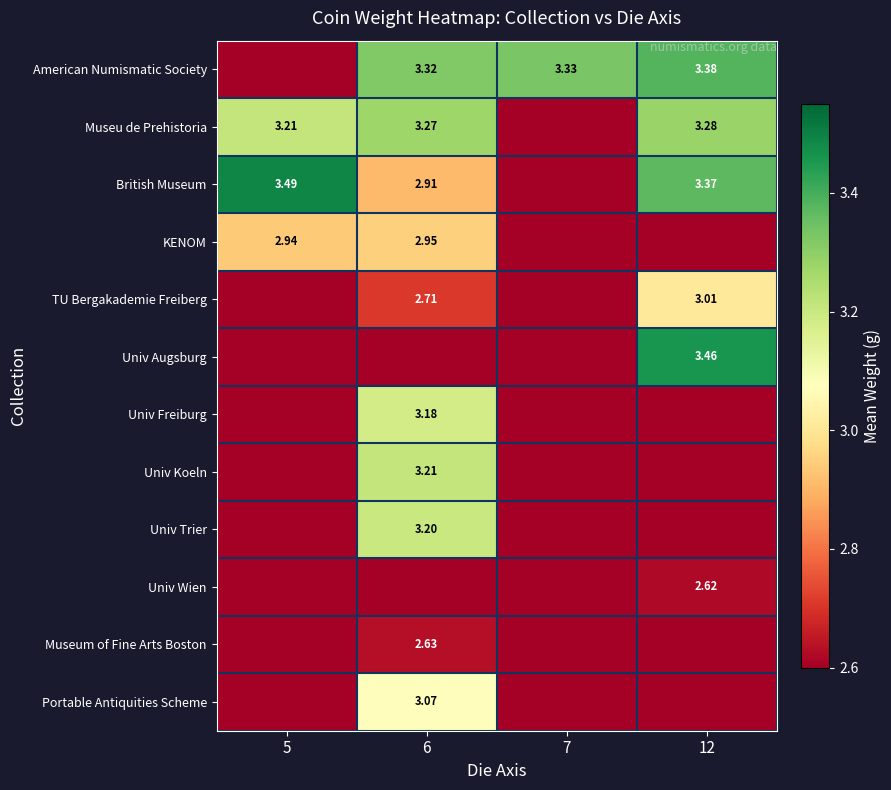

True or false: Univ Trier has a value of 0.0 at 7.

True